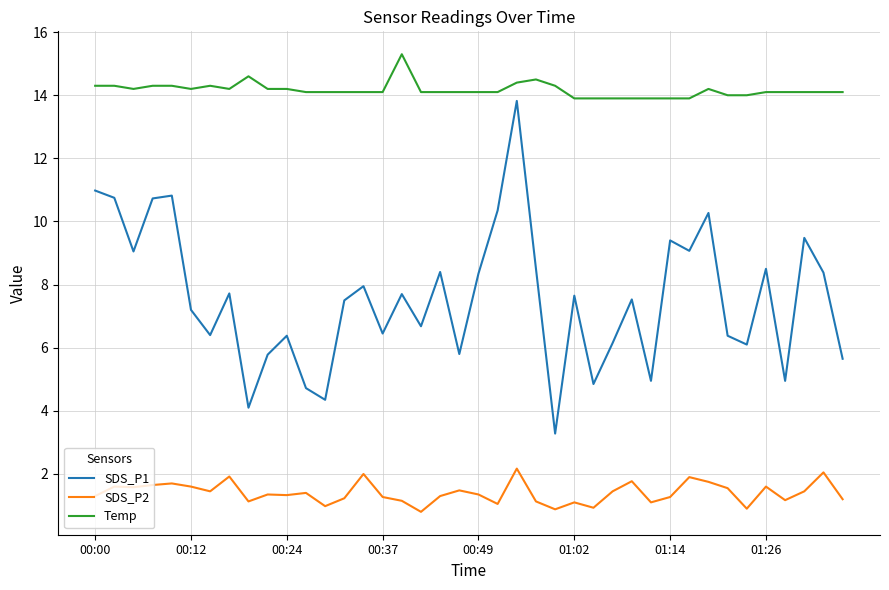

At how many categories does at least one series exceed 12?

40